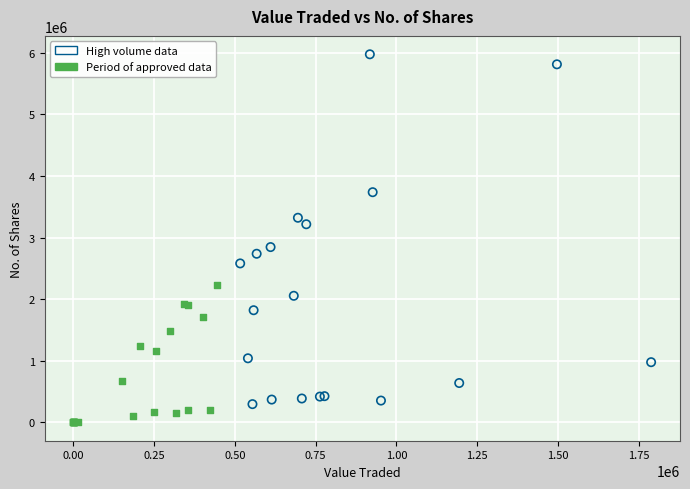

Which series has the largest Y range (max minus min)?

High volume data